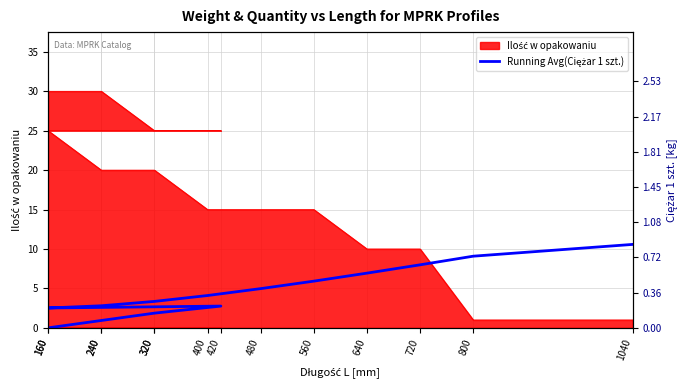

How many interior local peaks (higher than both neighbors) does the data have?

1